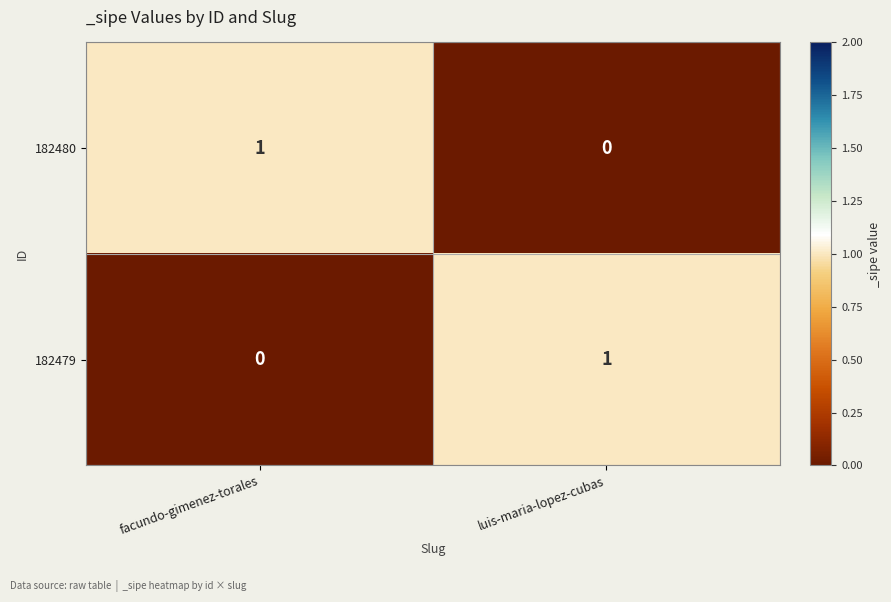

The value of 182480 at luis-maria-lopez-cubas is 0. True or false?

True